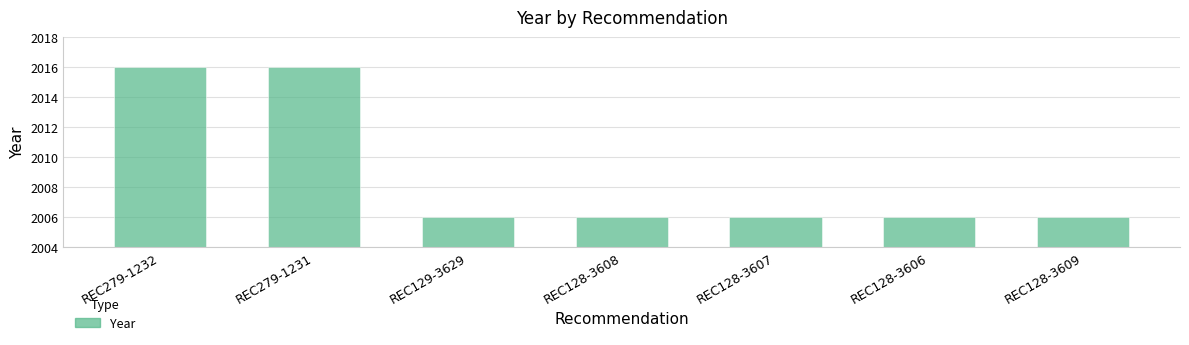

What is the maximum value shown in the chart?

2016